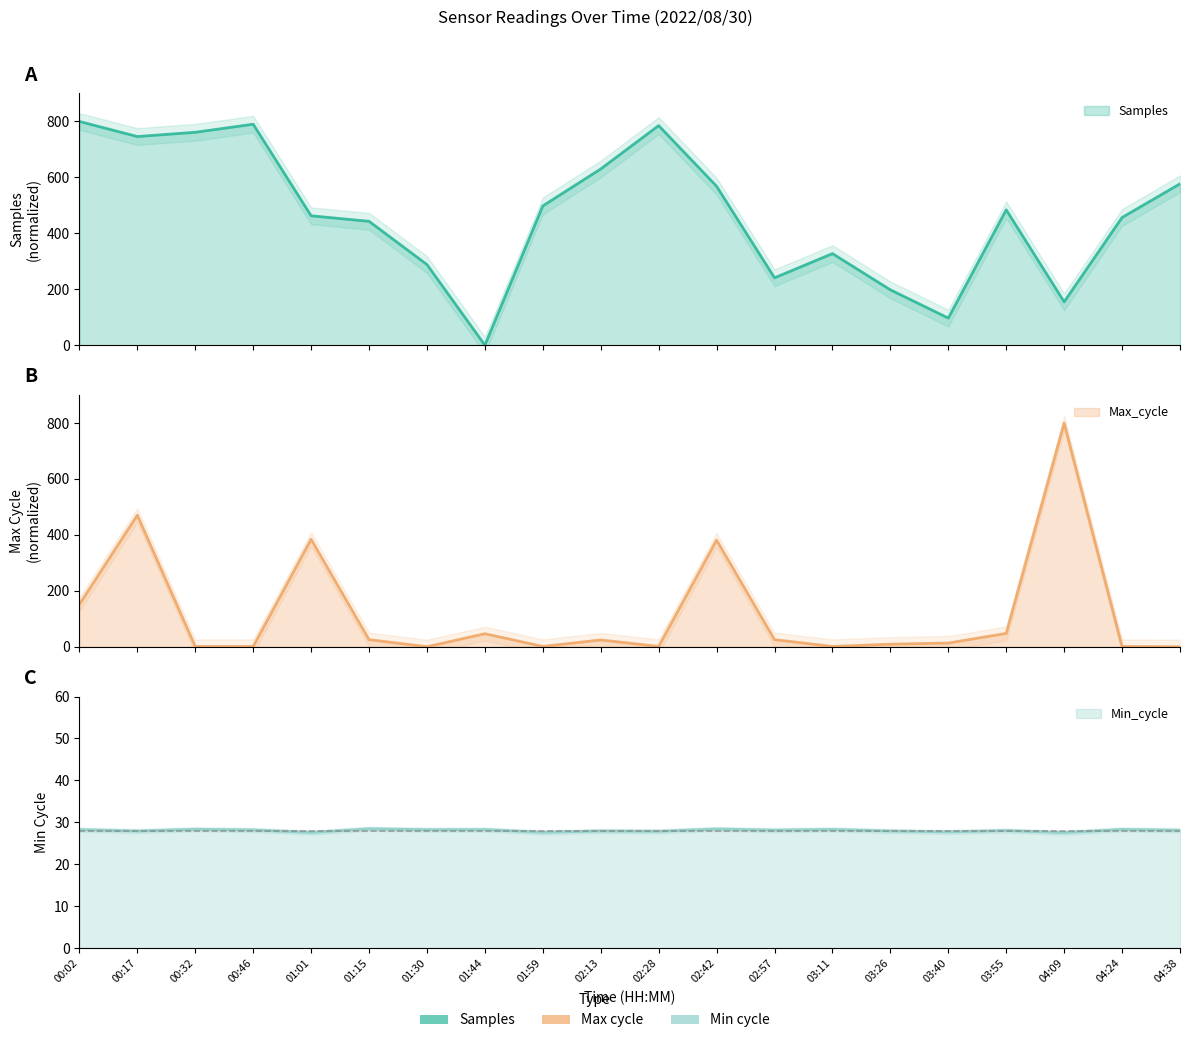

List the labels in order of Max_cycle value, smallest first.

01:30, 04:38, 00:32, 00:46, 01:59, 02:28, 03:11, 04:24, 03:26, 03:40, 02:13, 01:15, 02:57, 01:44, 03:55, 00:02, 02:42, 01:01, 00:17, 04:09